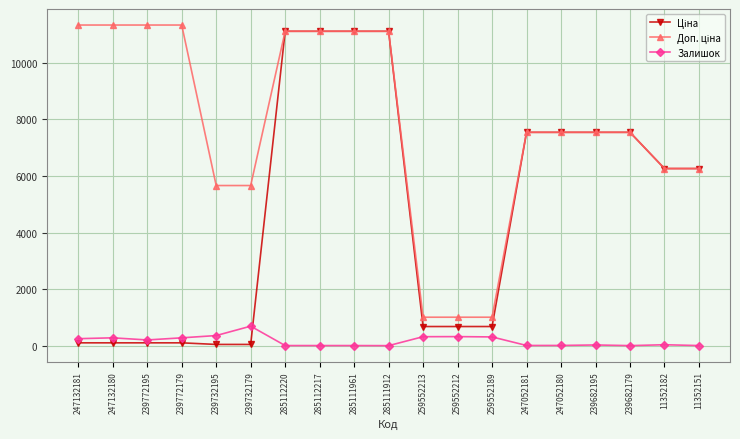

True or false: Залишок has more than 1 interior local peaks.

True